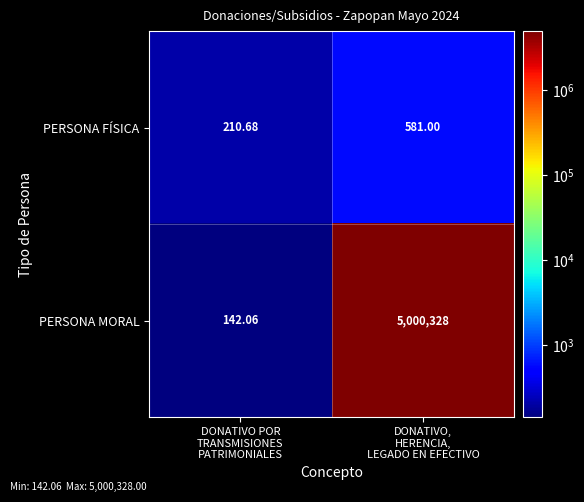

What is the smallest value displayed?

142.1